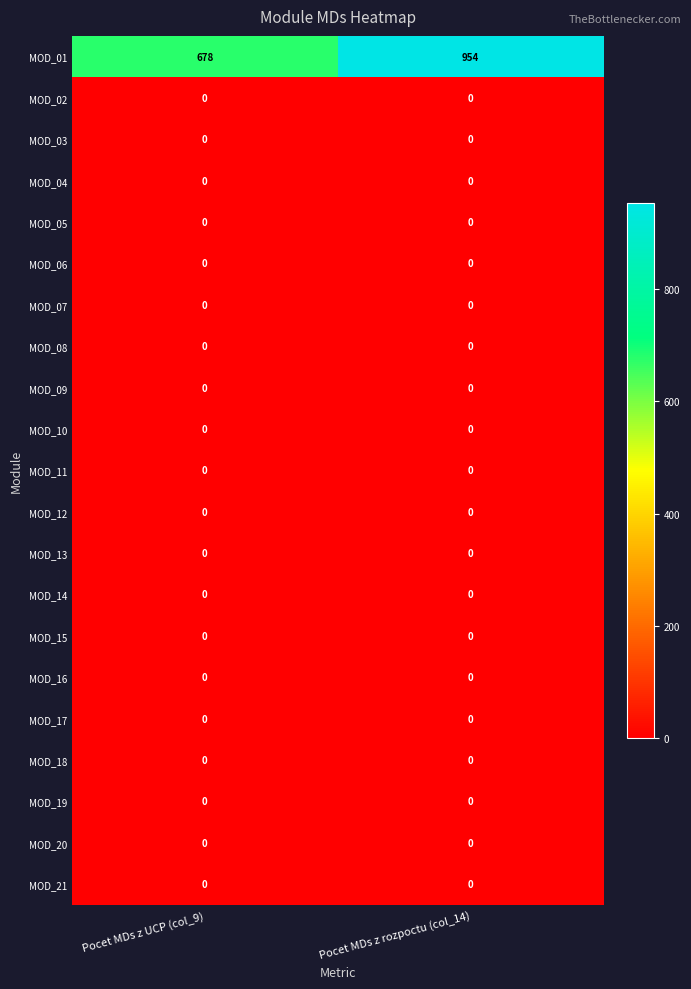

Which category has the highest value across all series?

Pocet MDs z rozpoctu (col_14)